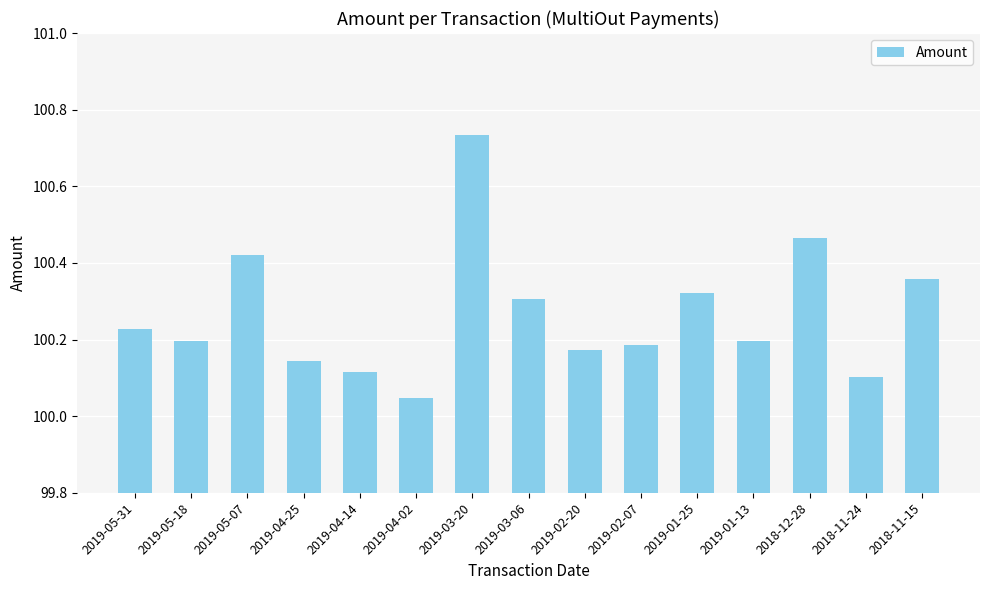

What is the difference between the maximum and minimum values?

0.7